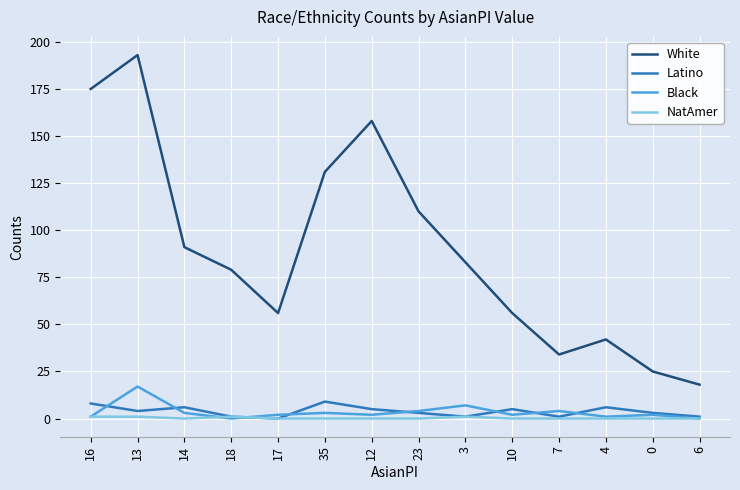

True or false: NatAmer and White cross at least once.

False